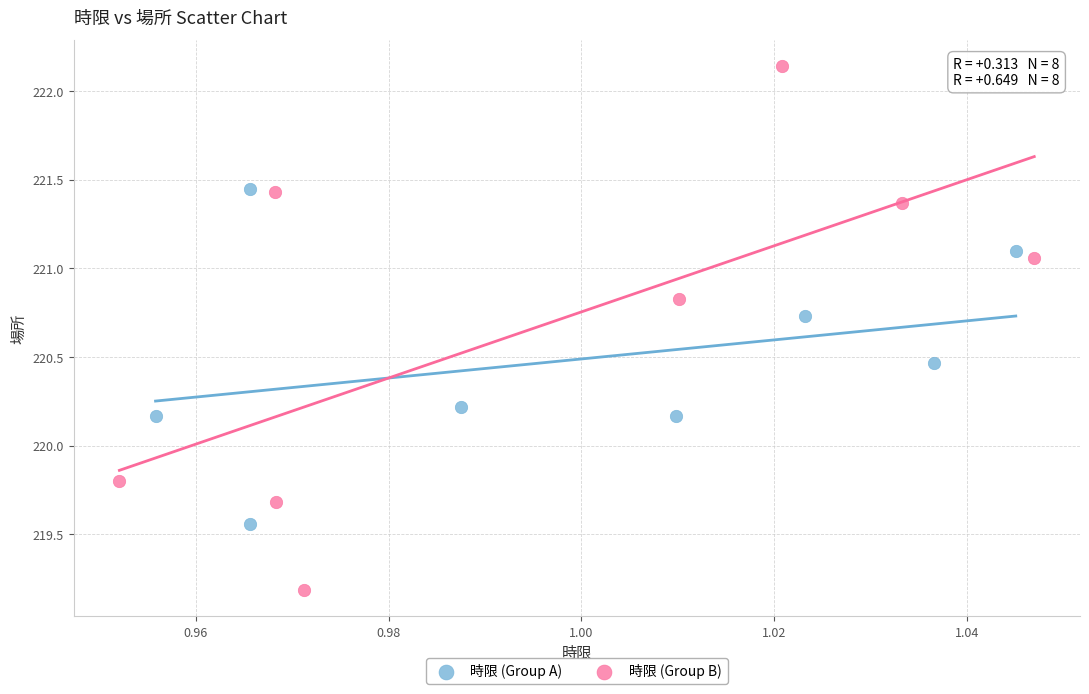

Which series reaches the minimum Y coordinate?

時限 (Group B)